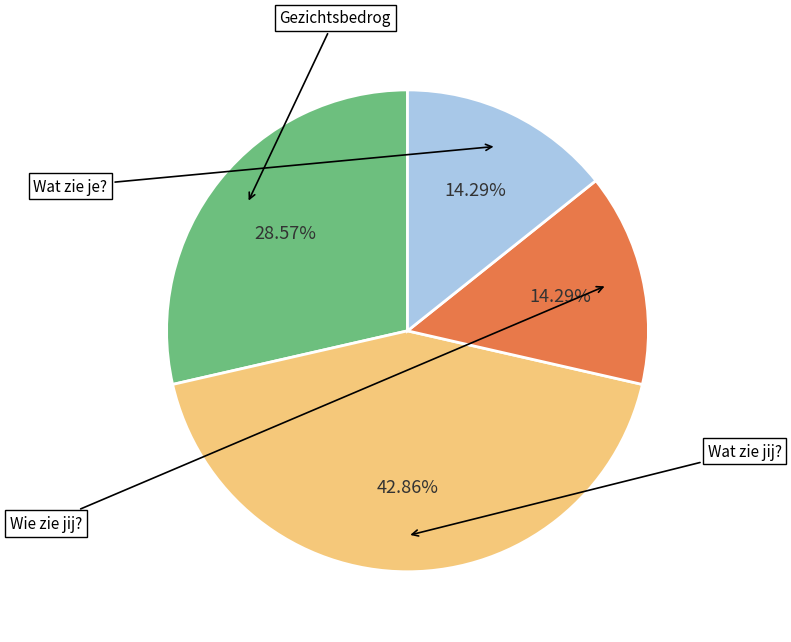

Is there a majority slice in this chart?

No